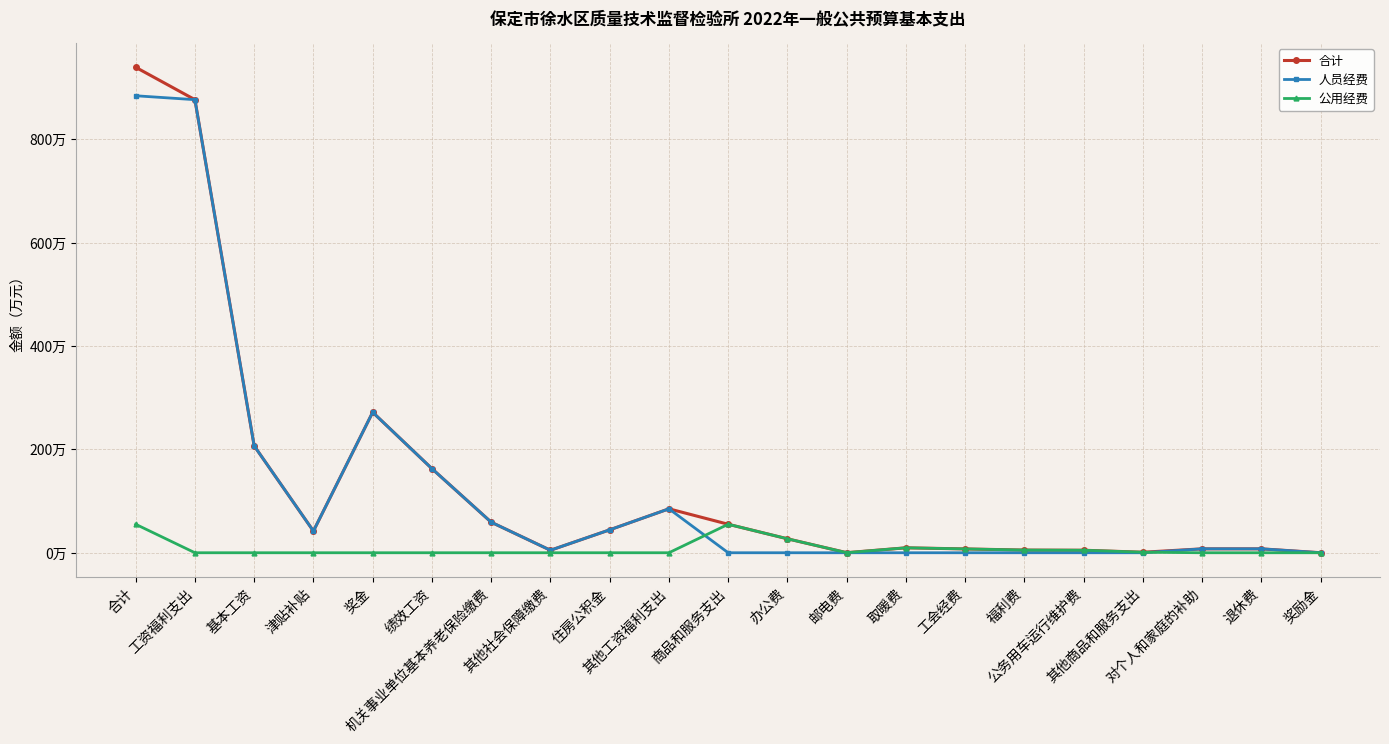

What is the total value across all series at 绩效工资?

325.6